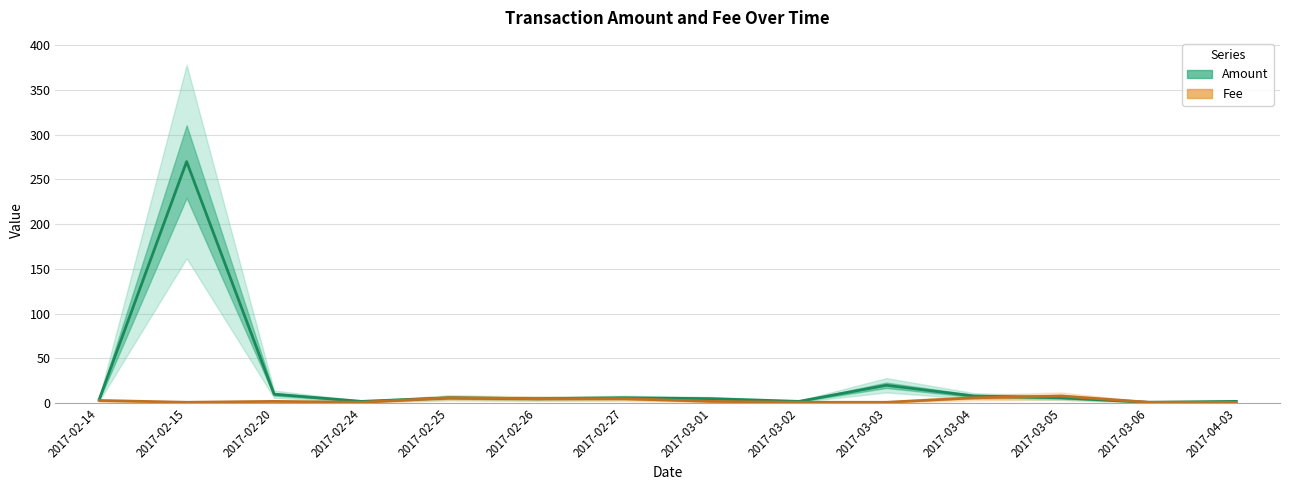

Does the chart have visible grid lines?

Yes